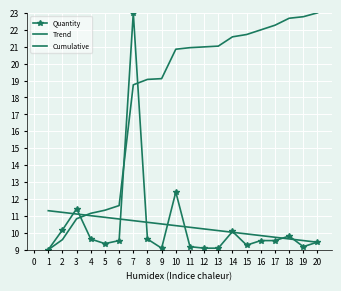

After their last crossing, which series has the higher values: Trend or Cumulative?

Cumulative